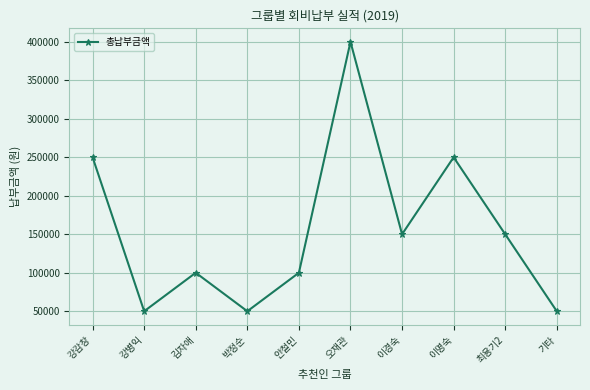

Between 이명숙 and 오재관, which is larger?

오재관